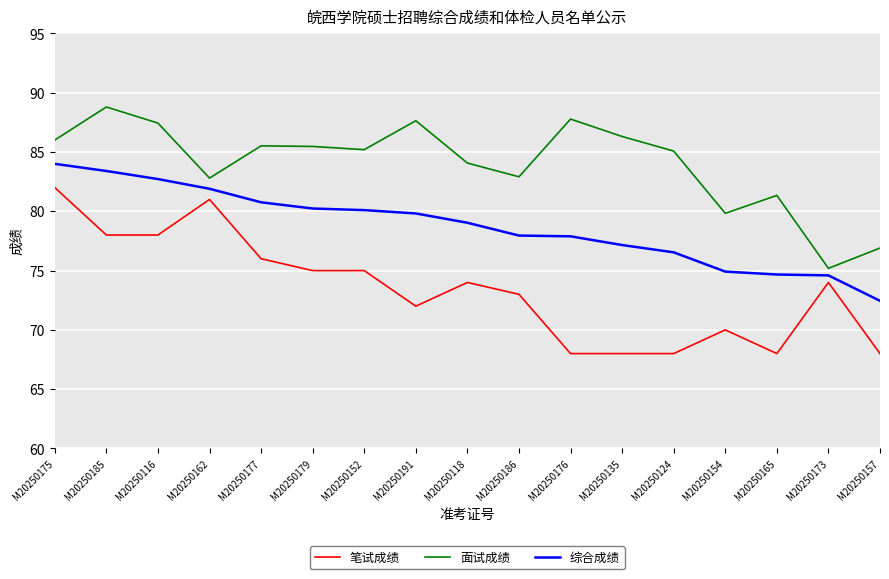

What position from the right is M20250186?

8